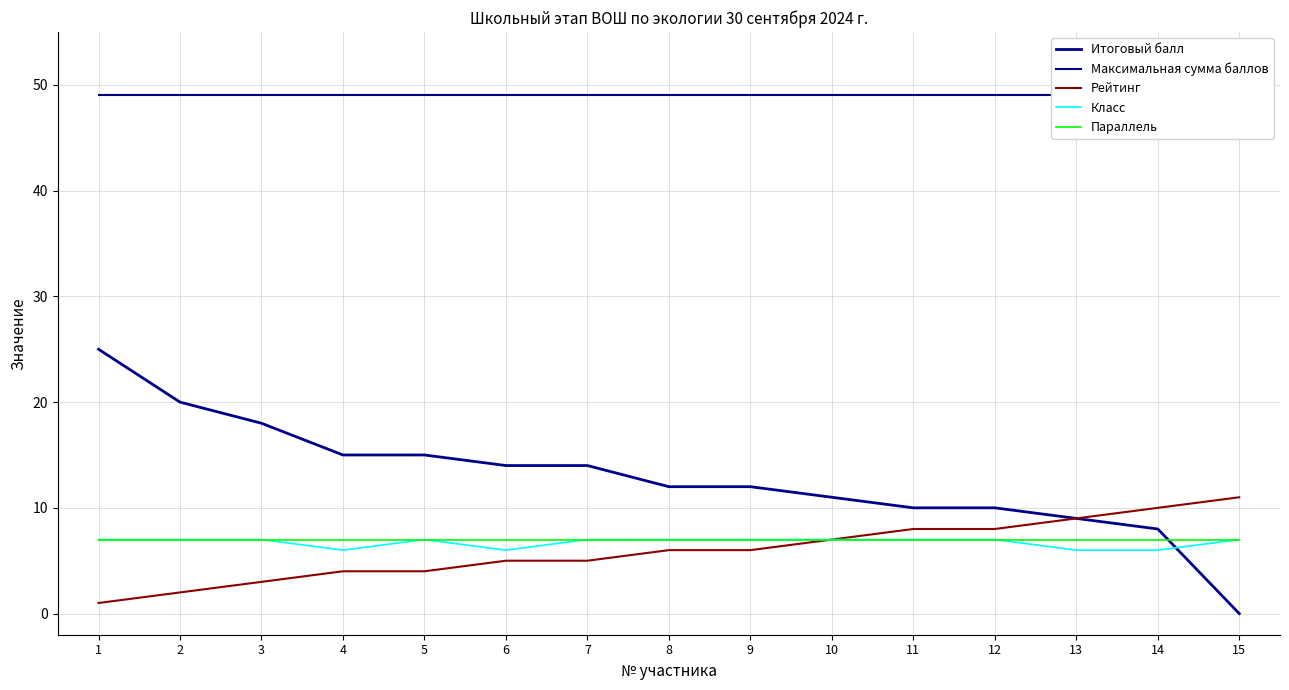

What is the average value of the Максимальная сумма баллов series?

49